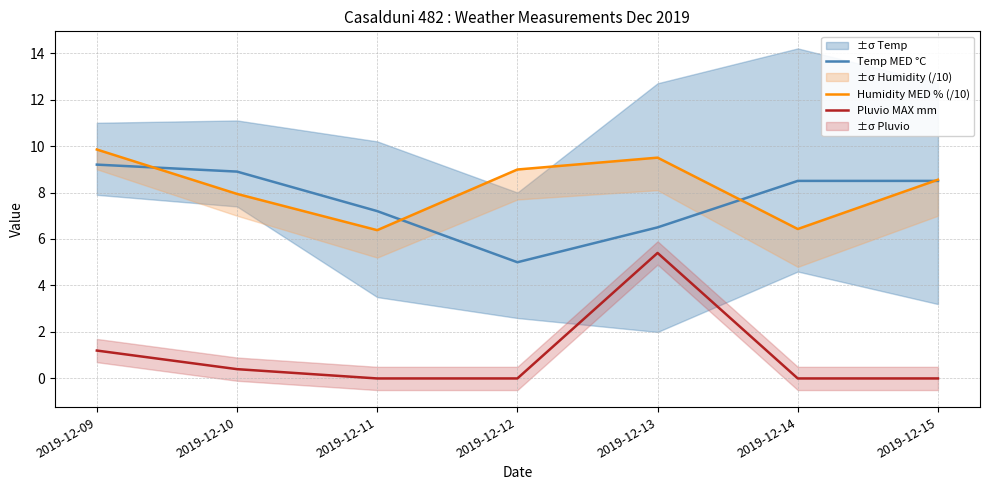

True or false: Temp MED °C and Pluvio MAX mm intersect in this chart.

False